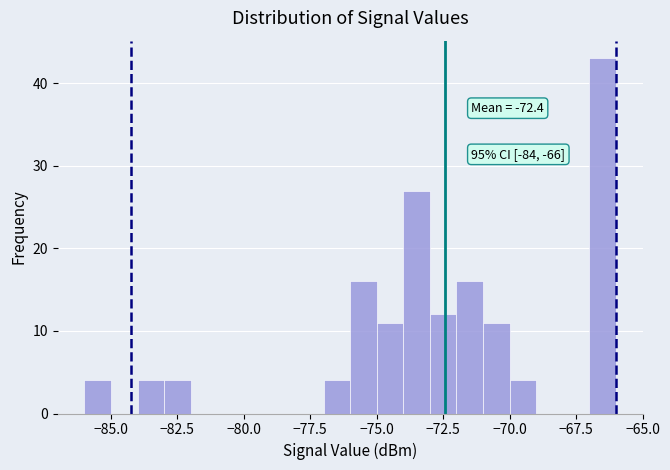

Read against the x-axis, roughly where is the centre of the tallest bar?

-66.5